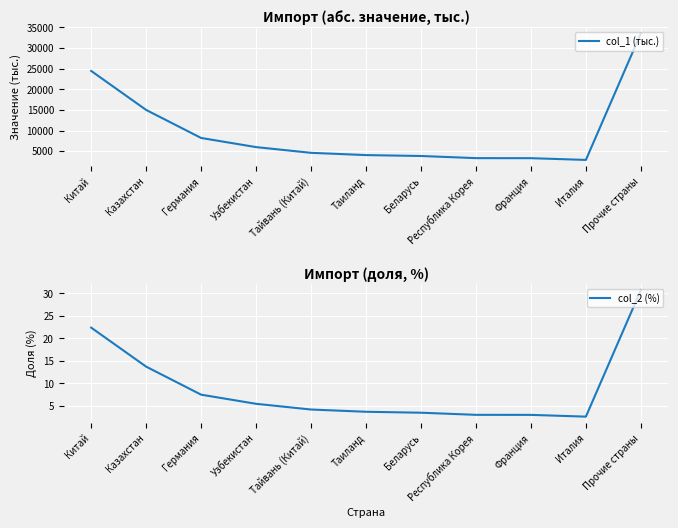

True or false: col_2 (%) and col_1 (тыс.) cross at least once.

False